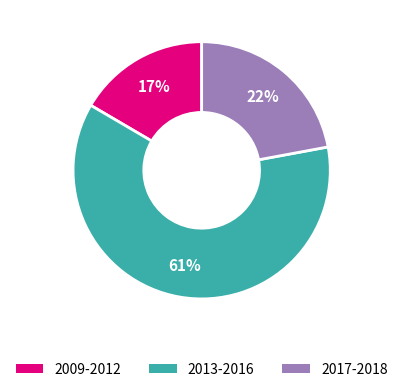

To the nearest percent, what is the average slice percentage?

33%